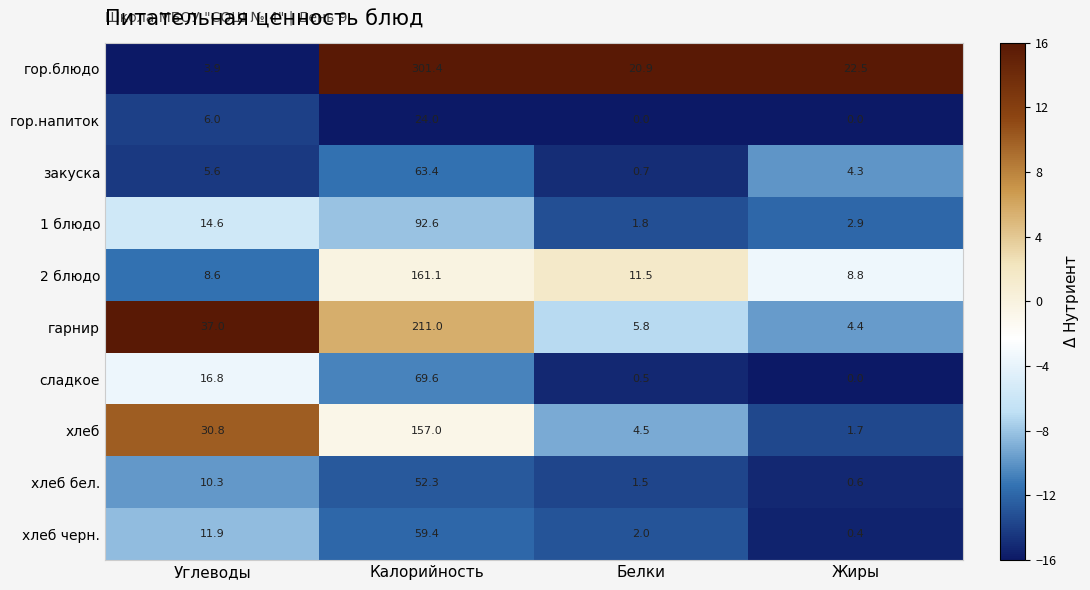

The value of 2 блюдо at Калорийность is 161.1. True or false?

True